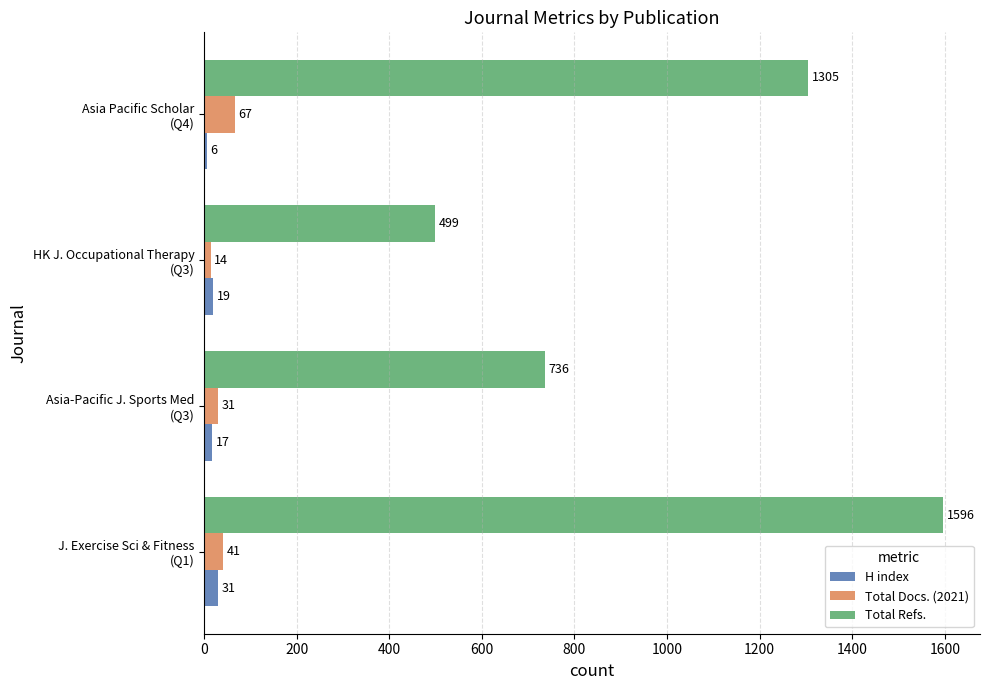

How many values in the Total Refs. series are below 1305?

2